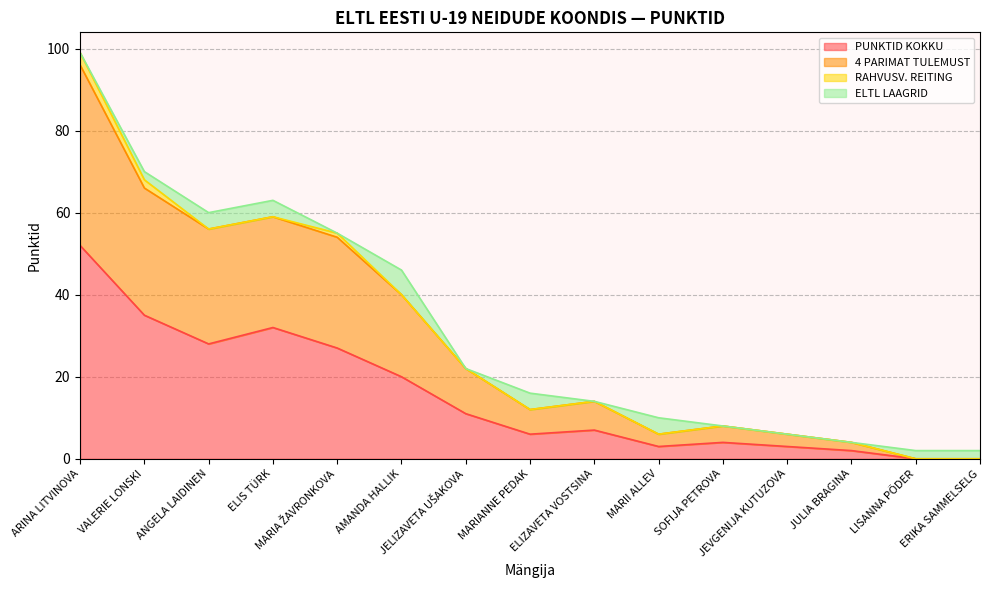

What value does the PUNKTID KOKKU series have at MARIA ŽAVRONKOVA?

27